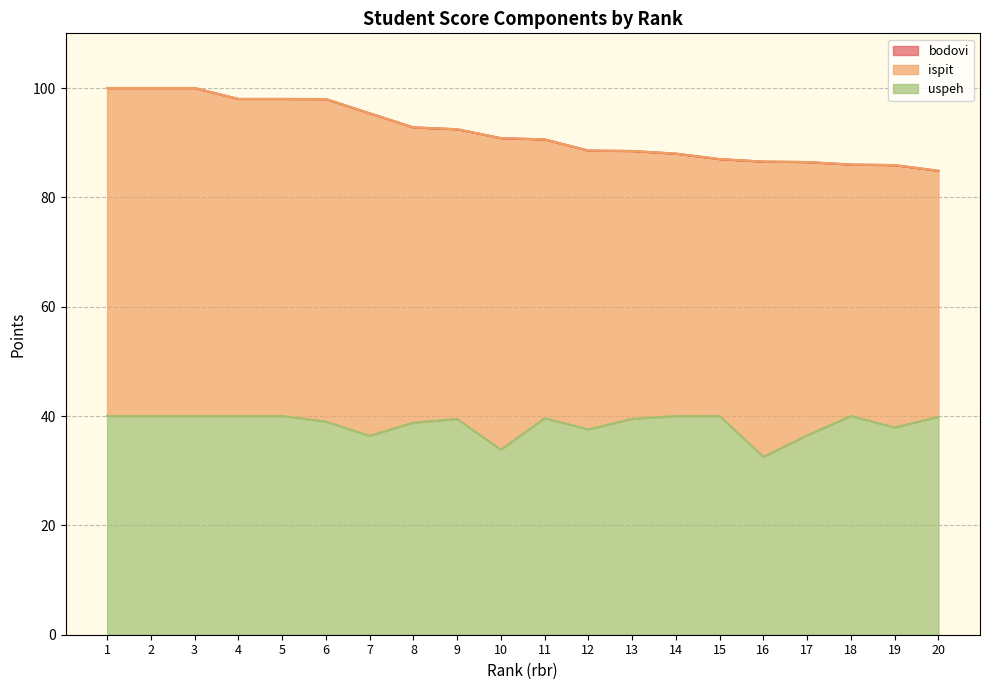

Which label corresponds to the largest value in the chart?

1